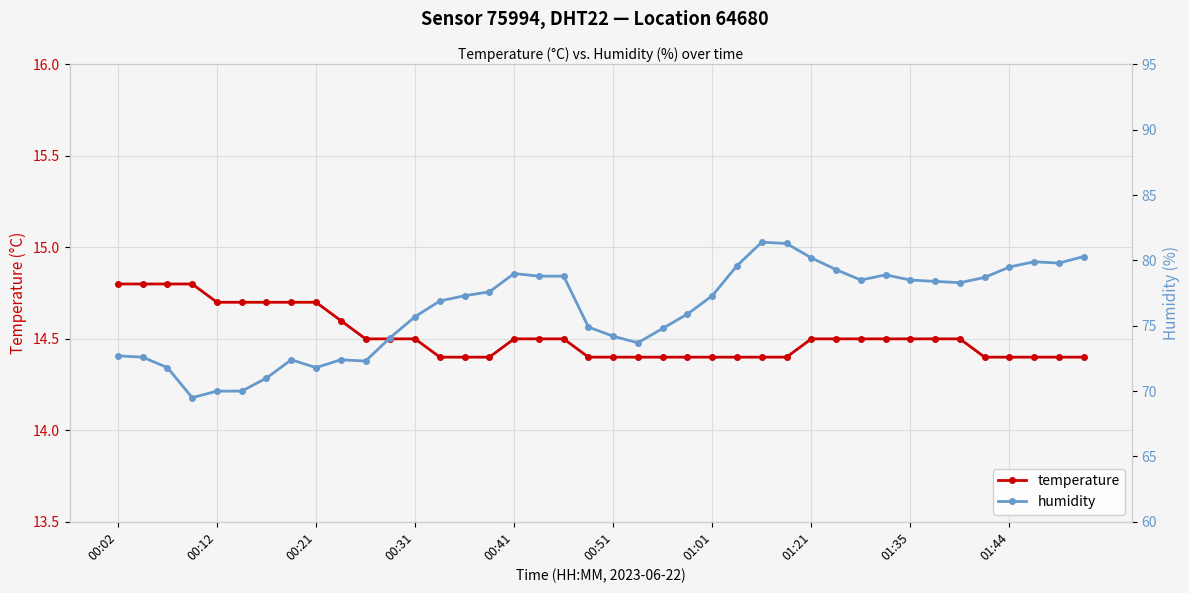

List the series in order of their overall mean, highest first.

humidity, temperature